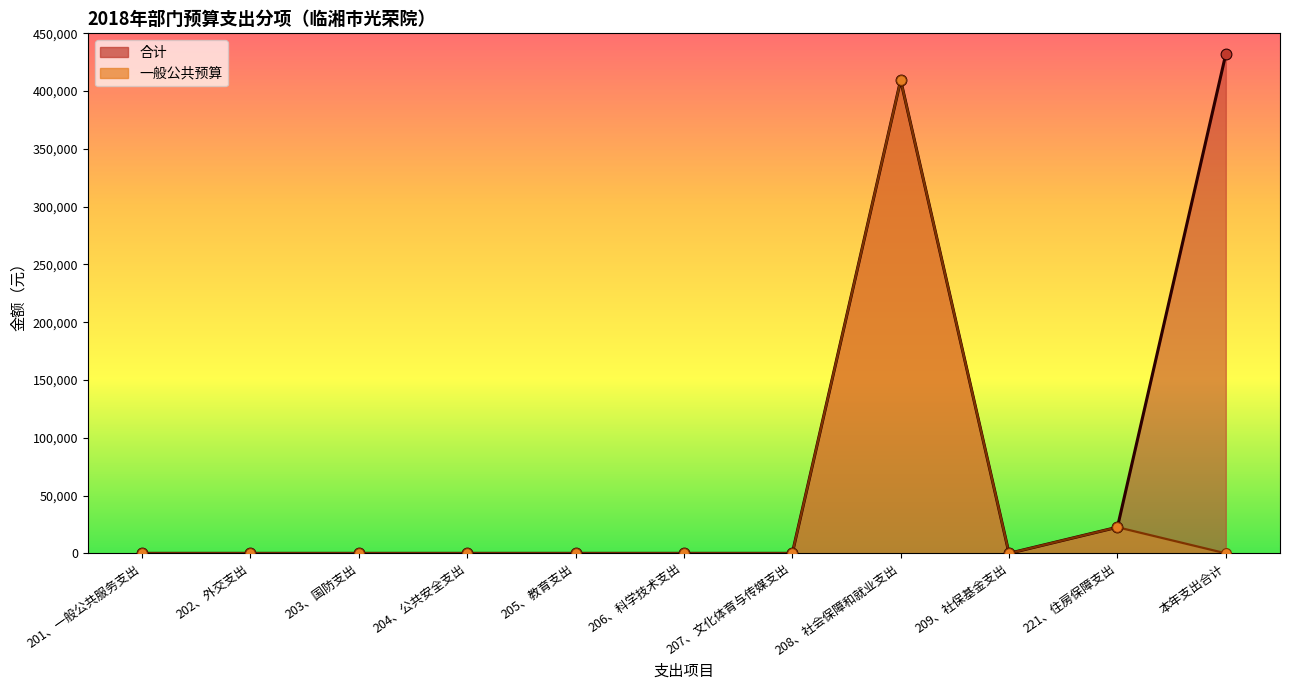

Which series reaches the minimum Y coordinate?

一般公共预算